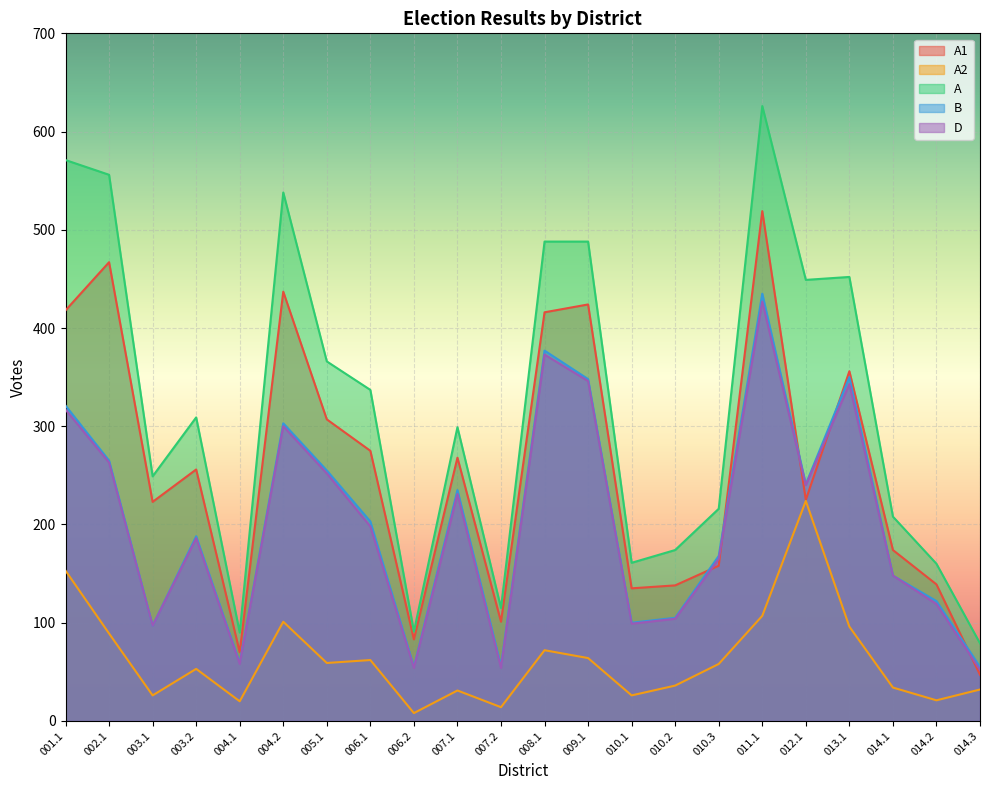

What is the total value across all series at 003.1?

692